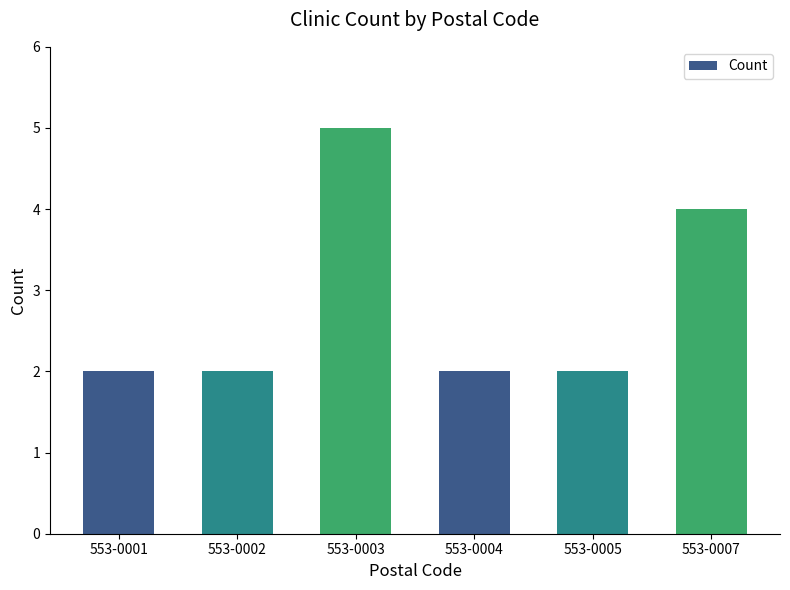

What is the sum of all values?

17